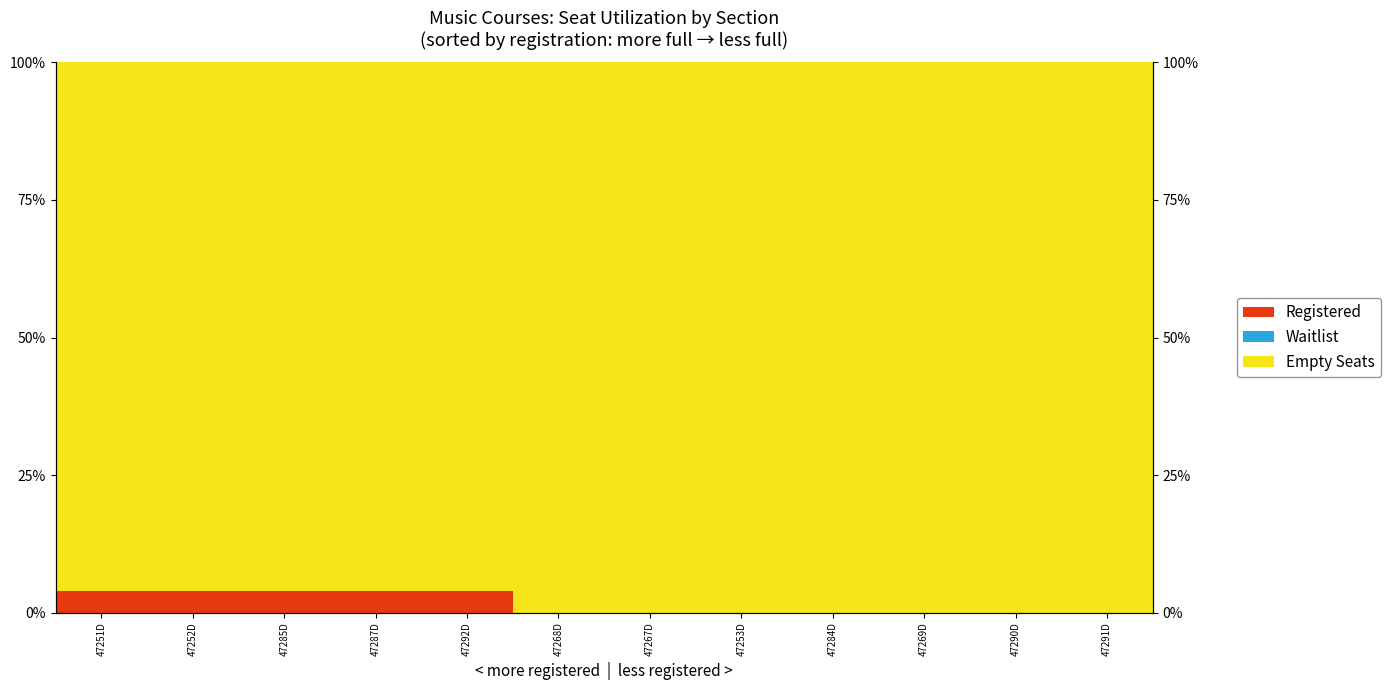

How many Registered values are between 0 and 4?

12